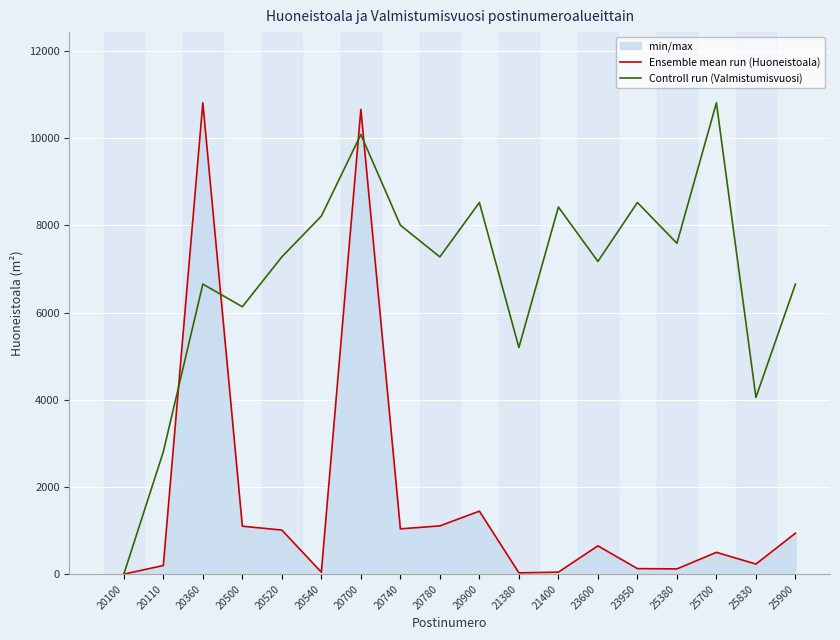

True or false: Controll run (Valmistumisvuosi) has a value of 2757.1 at 21380.

False